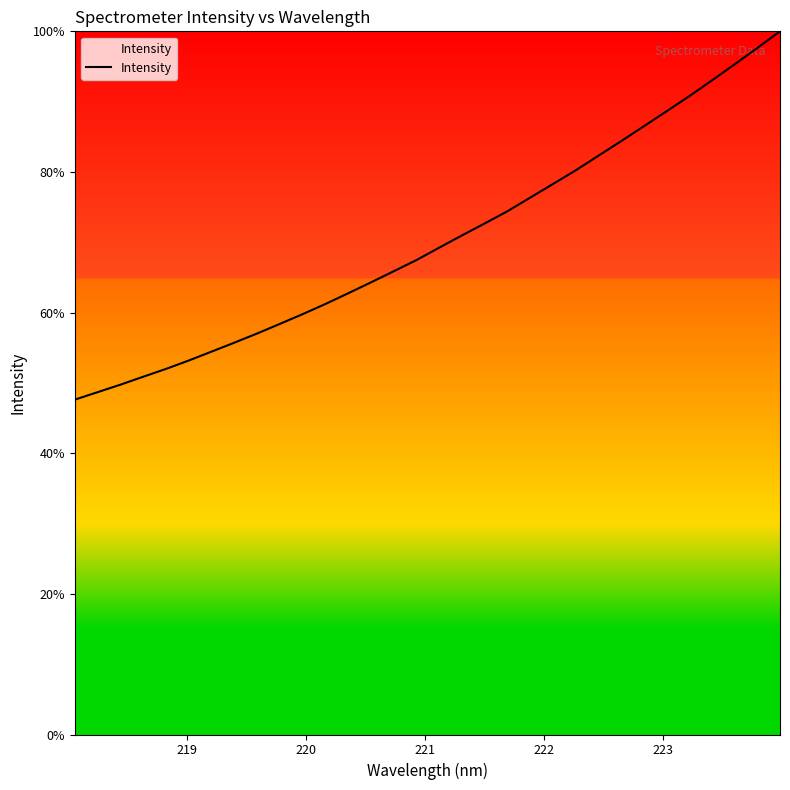

What is the smallest value displayed?

47.6